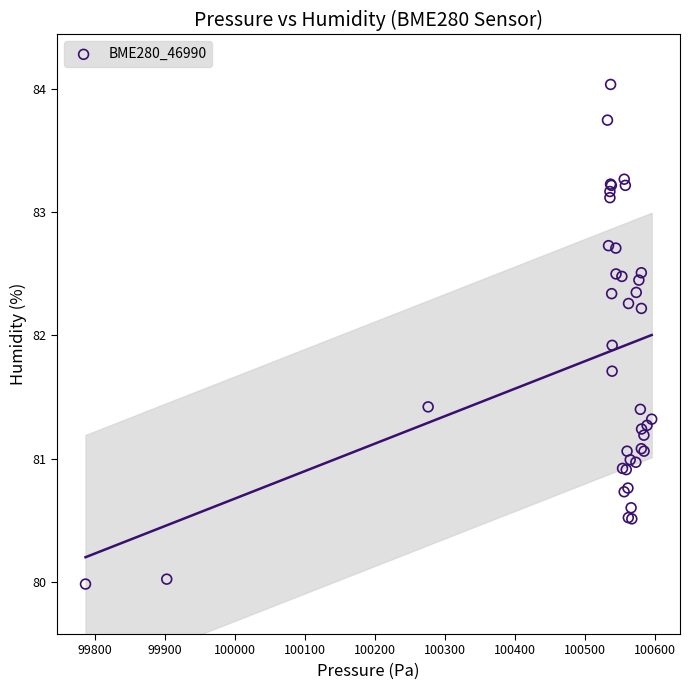

What Y value in the scatter plot is closest to 82?

81.9